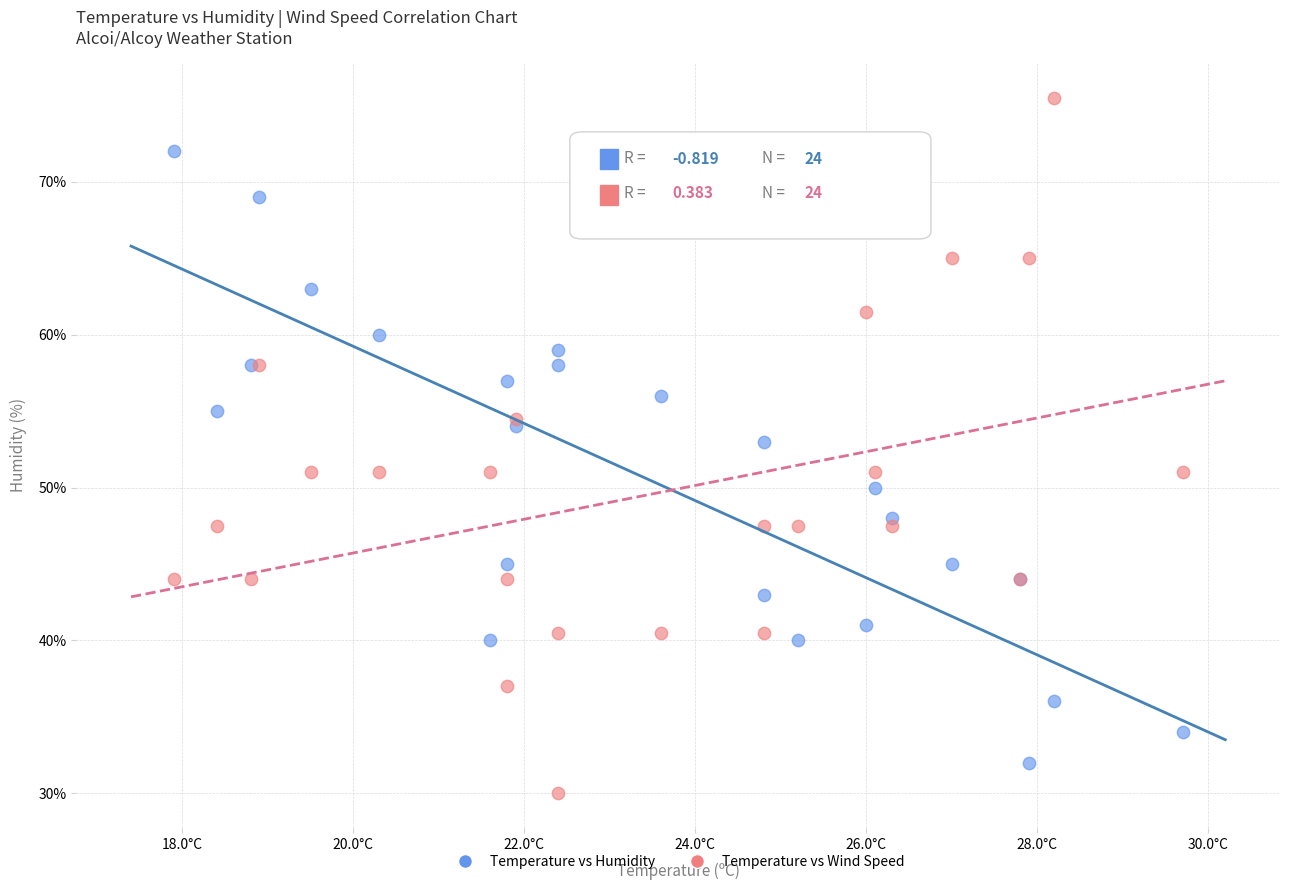

What is the X range (max minus min) for the scatter plot?

11.8